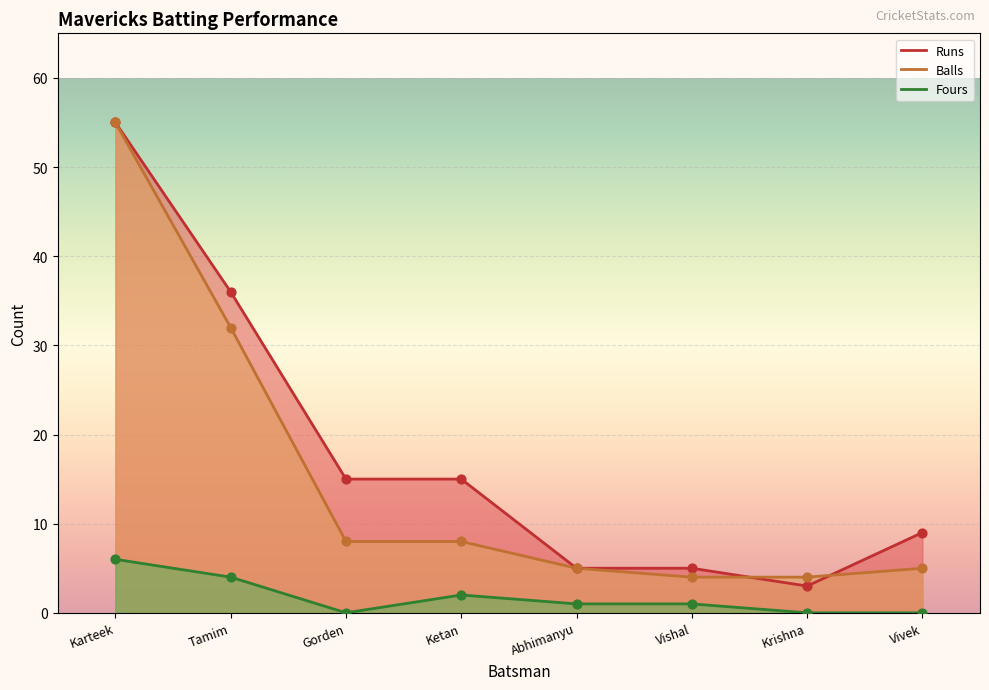

What is the total value across all series at Vivek?

14